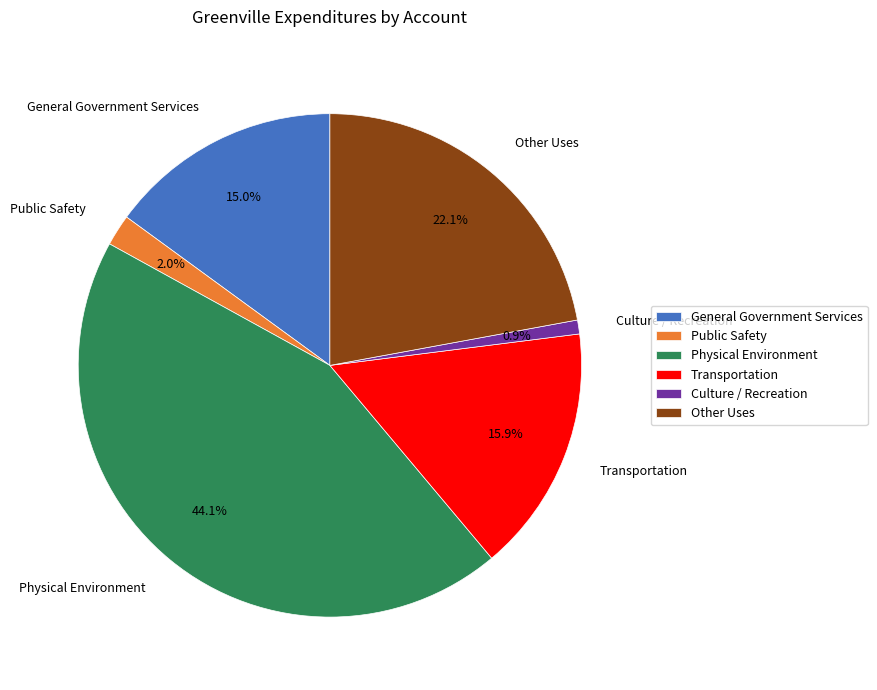

Combined, what portion of the pie is Other Uses and Culture / Recreation?

23.0%